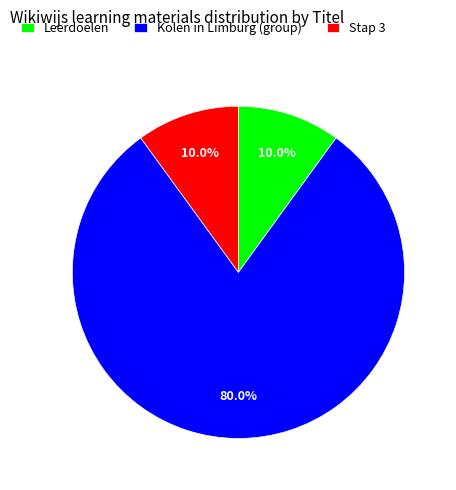

To the nearest percent, what is the average slice percentage?

33%